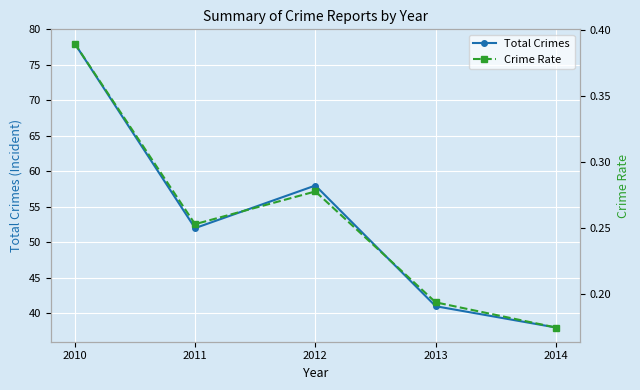

At which category does Crime Rate reach its first local peak?

2012